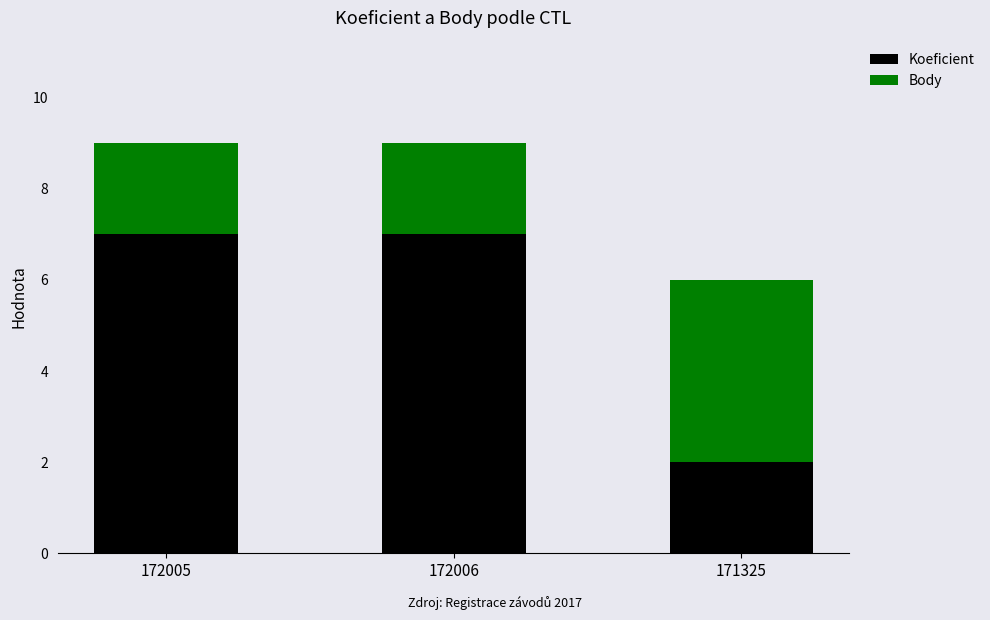

Is it true that Koeficient equals 7 at 172005?

True